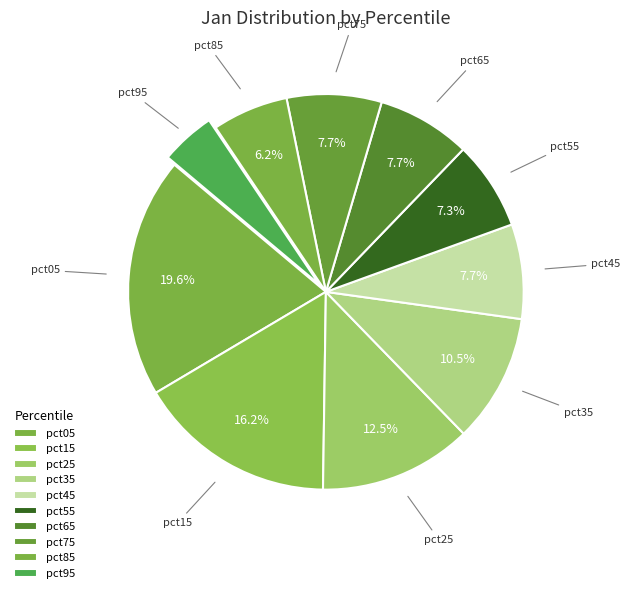

Which slice is the smallest?

pct95